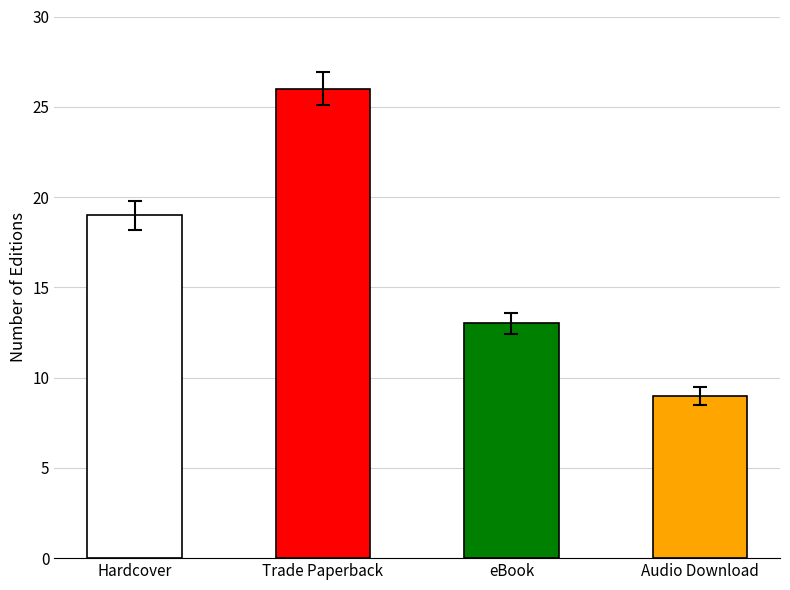

The chart shows a value of 6 at eBook. True or false?

False